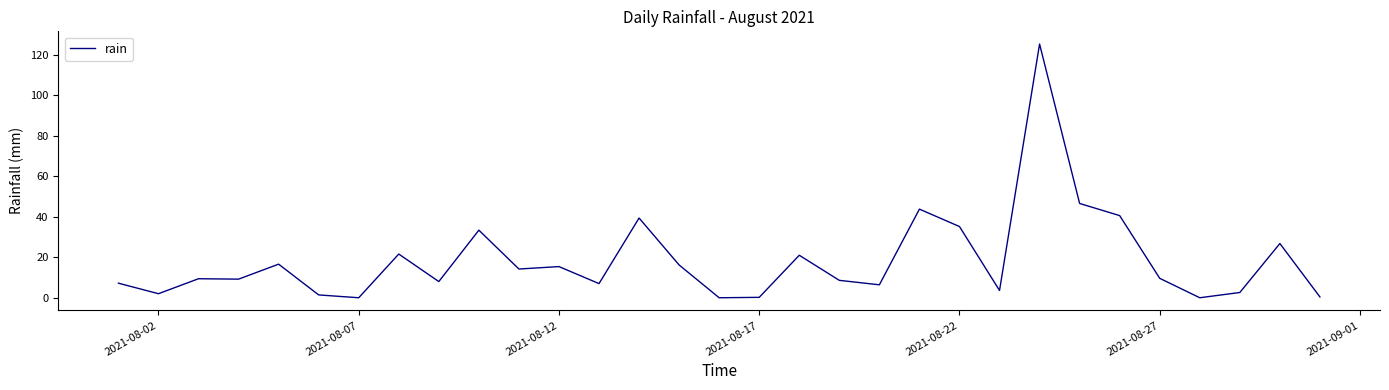

What is the greatest value displayed?

125.4